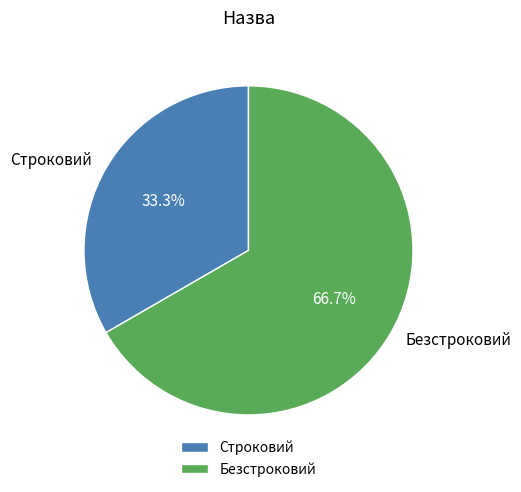

How many segments does this pie chart have?

2